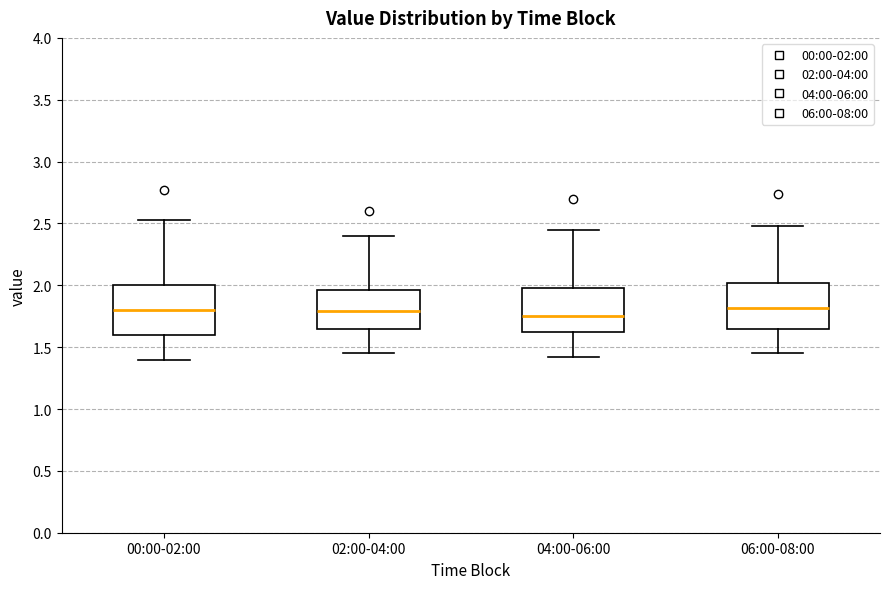

Reading left to right, read every box against the y-axis: the position of its median line, the range the box covers, and the ends of its whiskers. The values are not printed on the chart, so give them approximately, as read against the axis.

00:00-02:00: median 1.80, box 1.60 to 2.00, whiskers 1.40 to 2.55
02:00-04:00: median 1.80, box 1.65 to 1.95, whiskers 1.45 to 2.40
04:00-06:00: median 1.75, box 1.60 to 2.00, whiskers 1.40 to 2.45
06:00-08:00: median 1.80, box 1.65 to 2.00, whiskers 1.45 to 2.50